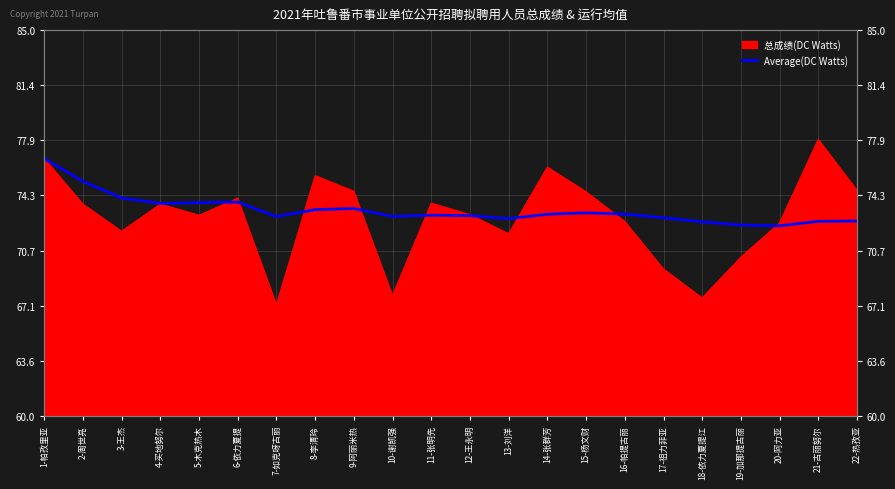

True or false: there are more than 1 points higher than both neighbors.

True